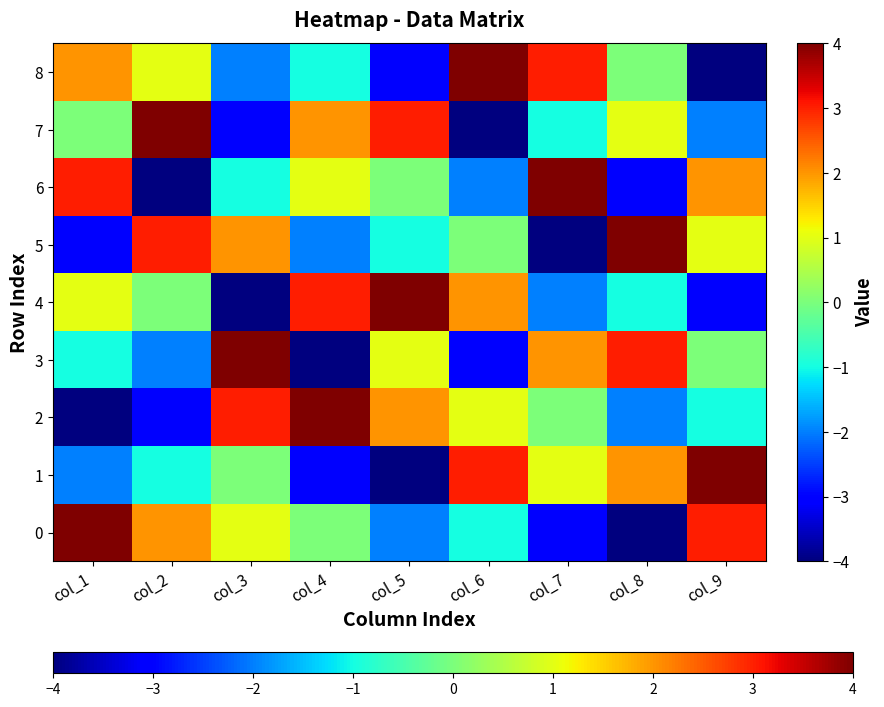

At which category is the sum across all series the highest?

col_1